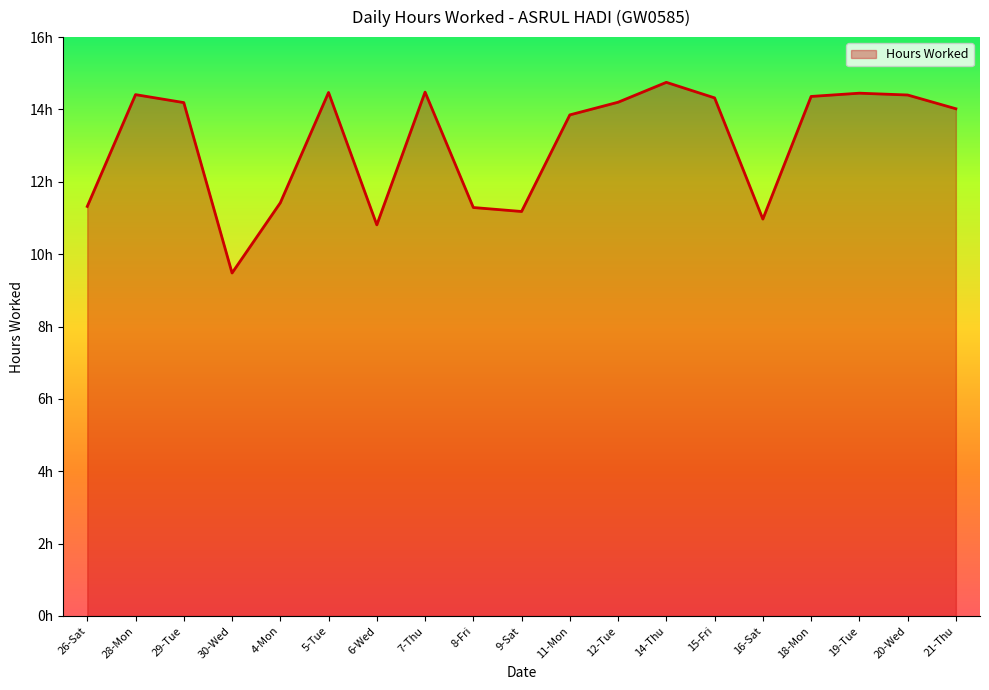

What is the difference between the values at 4-Mon and 26-Sat?

0.1